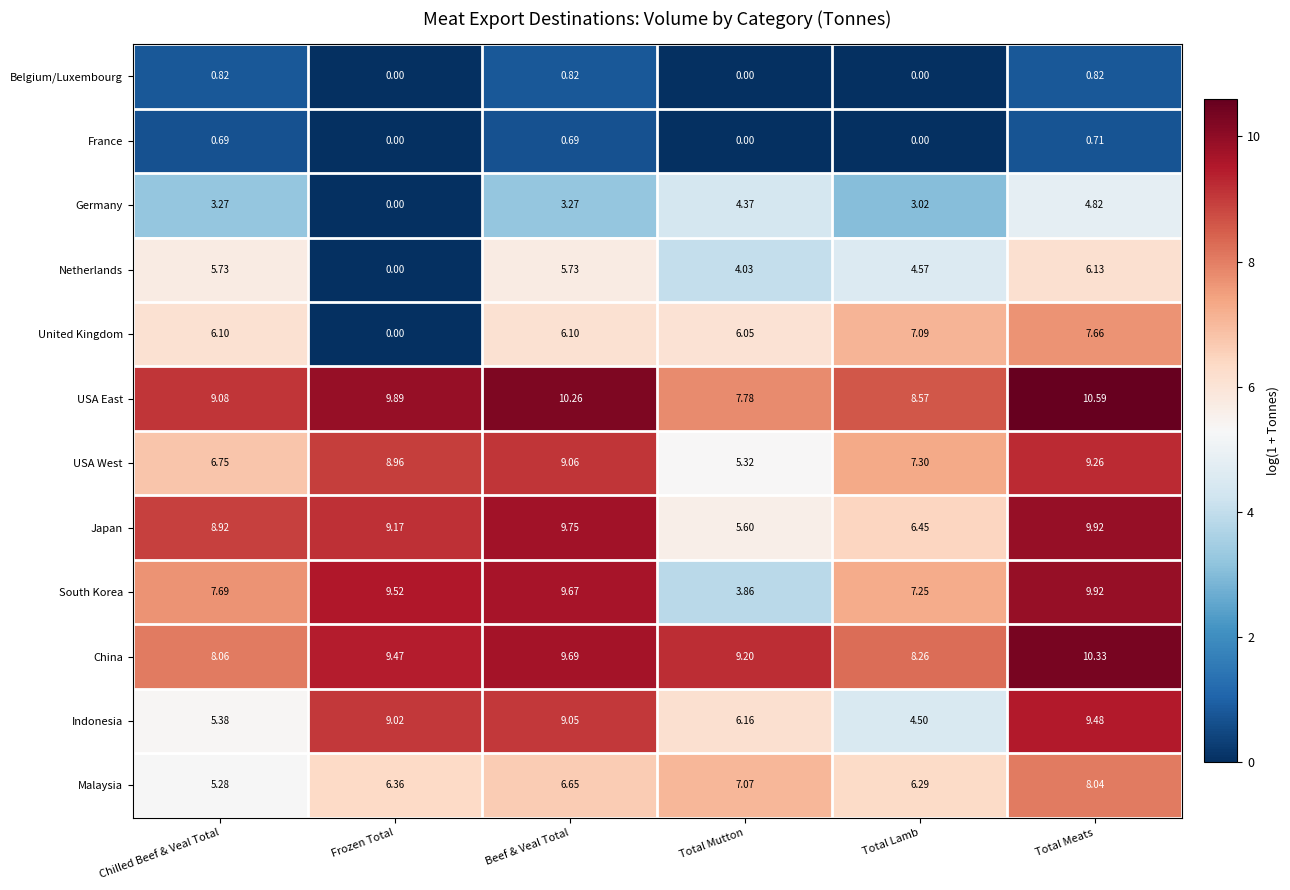

List the labels in order of South Korea value, smallest first.

Total Mutton, Total Lamb, Chilled Beef & Veal Total, Frozen Total, Beef & Veal Total, Total Meats